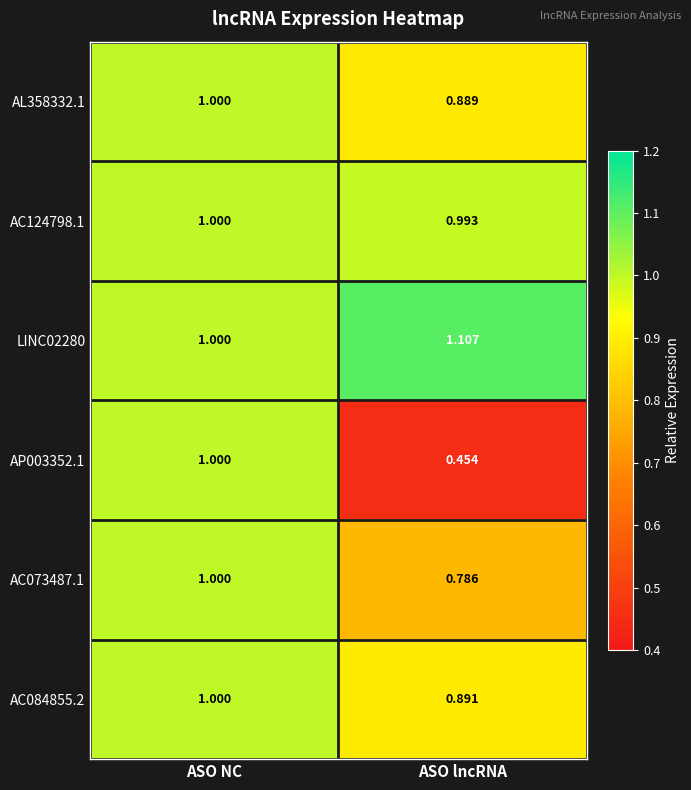

At which label is AC073487.1 closest to 0?

ASO lncRNA